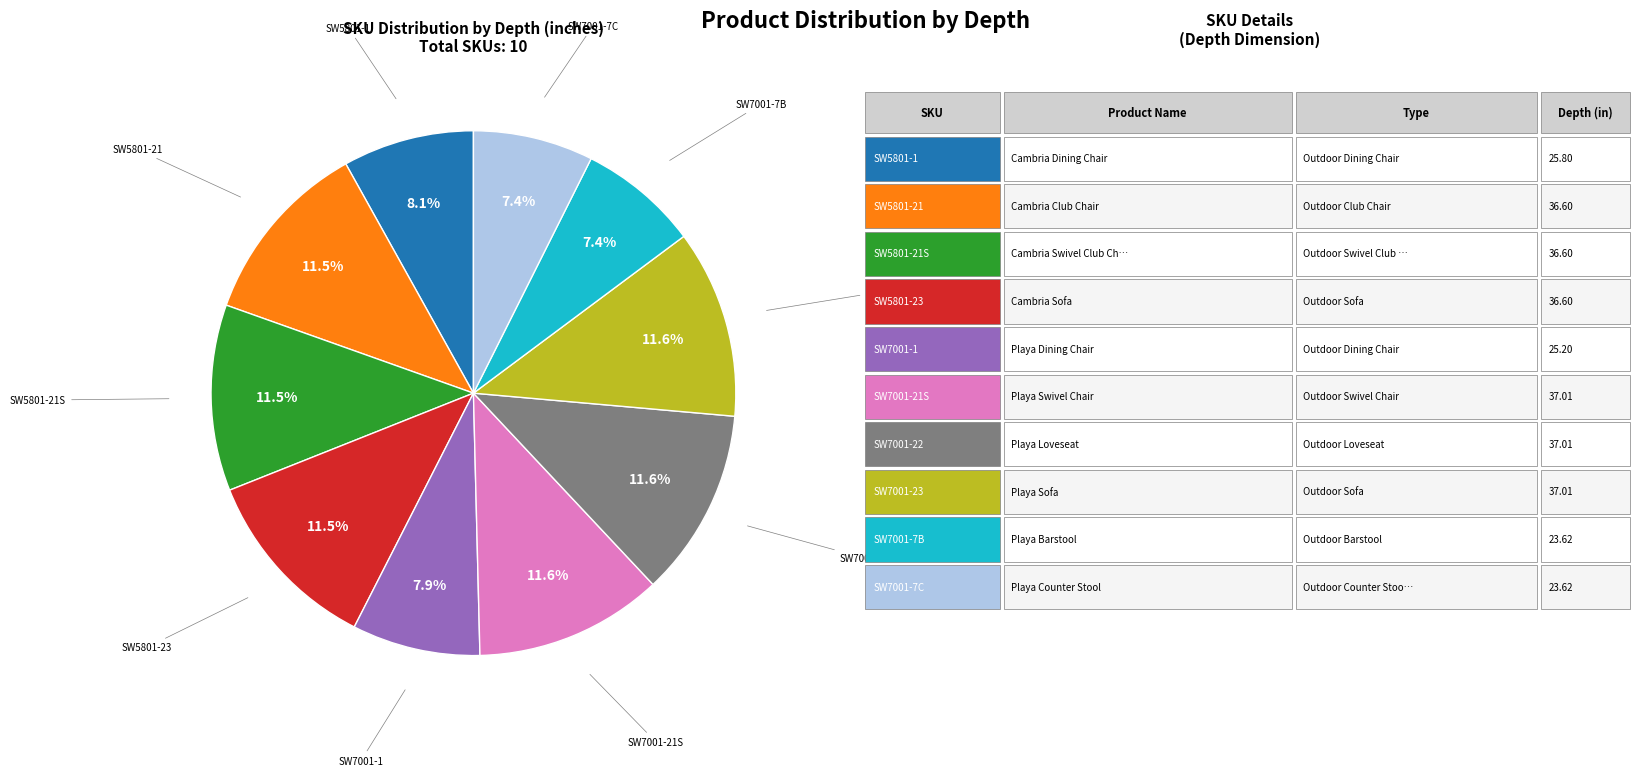

Does any single category account for the majority?

No